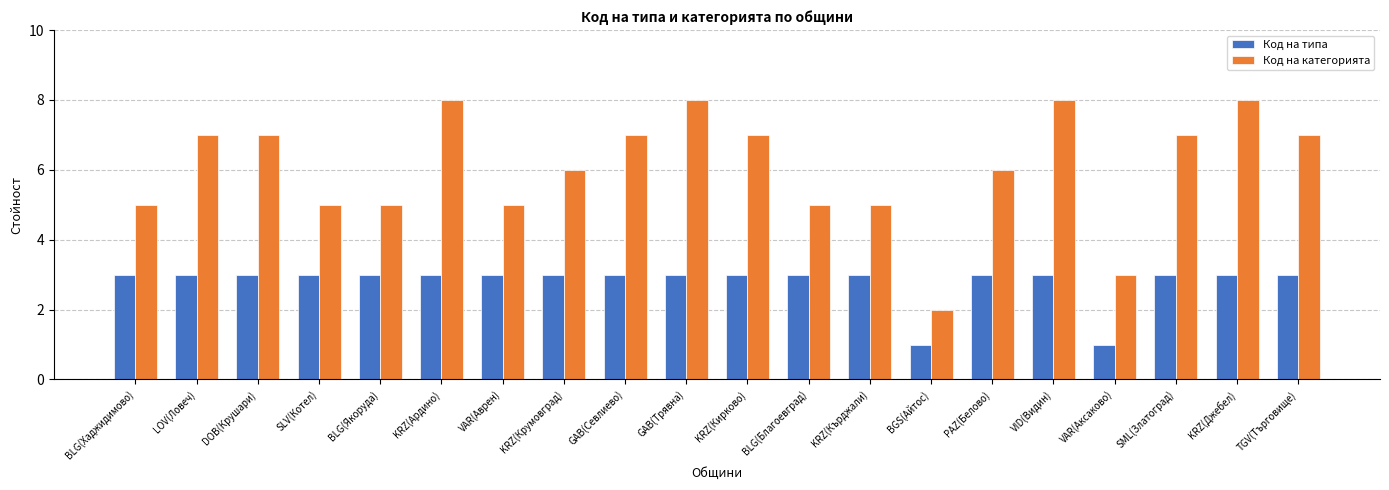

Is the value of Код на категорията at KRZ(Кирково) greater than the value of Код на типа at KRZ(Крумовград)?

Yes